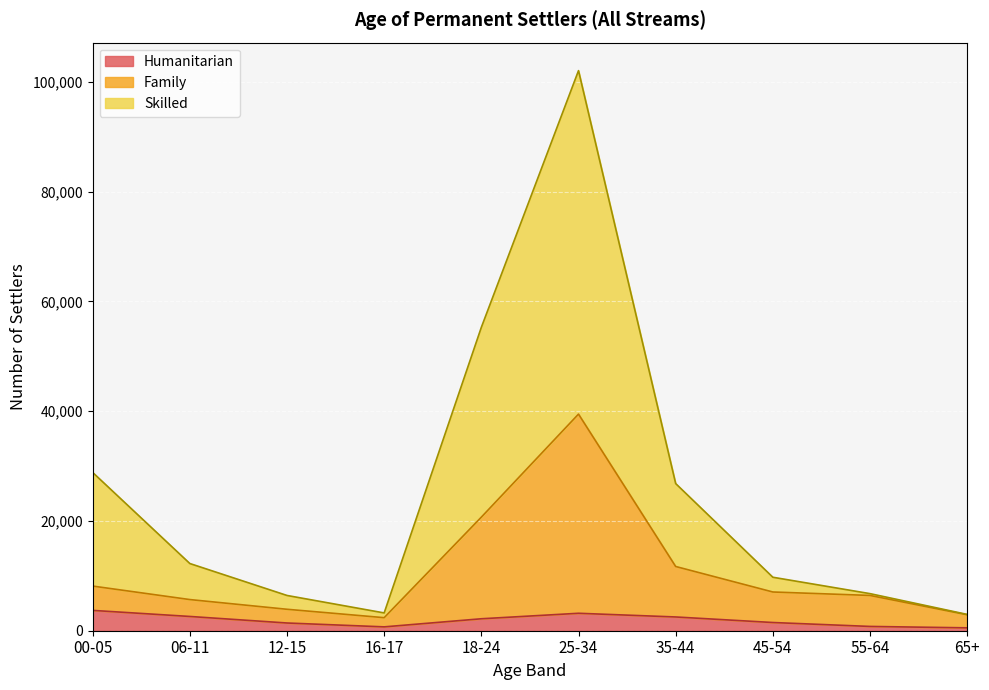

At which category is the sum across all series the highest?

25-34